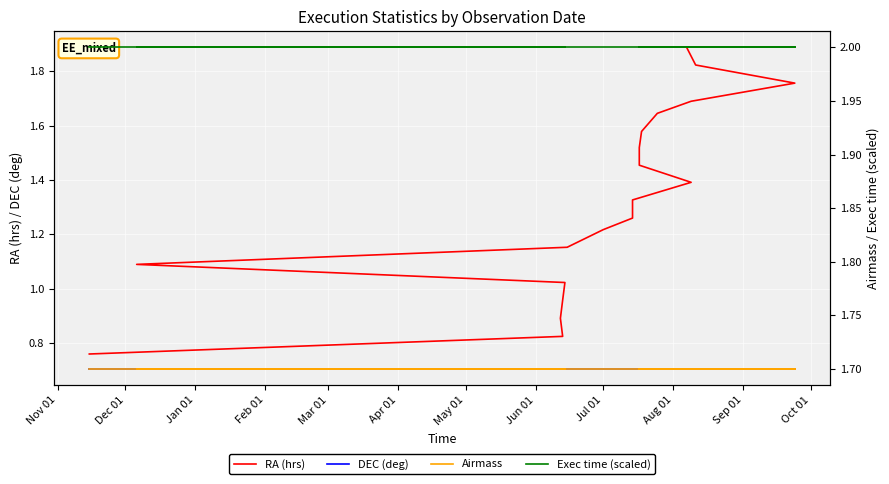

How many lines are shown in the chart?

4